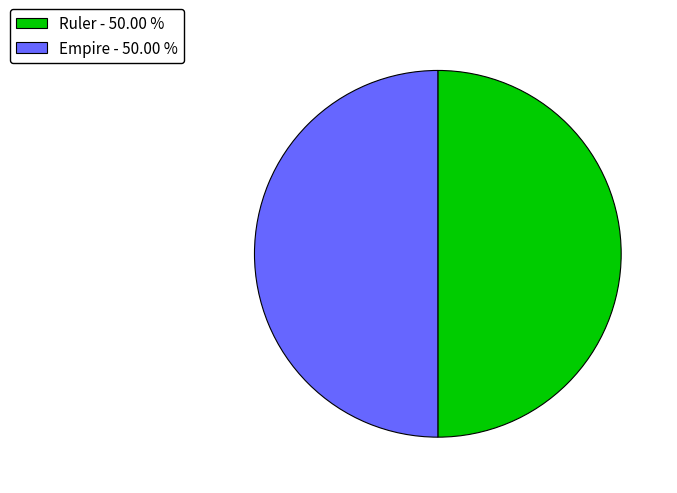

The Ruler slice represents 64% of the pie. True or false?

False